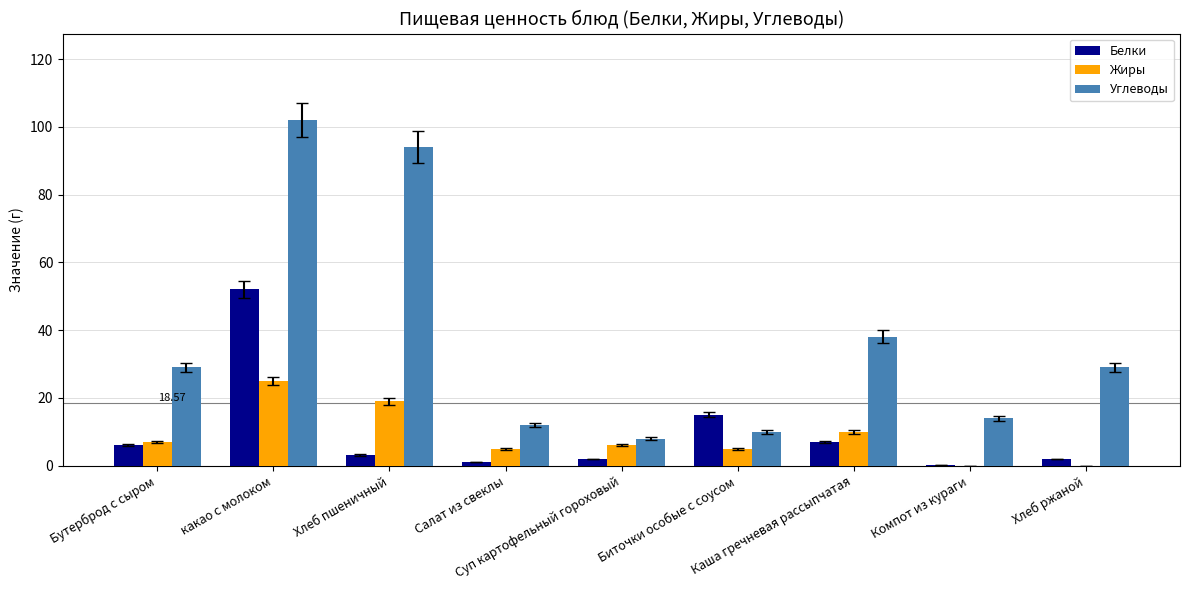

Which series has the largest total across all categories?

Углеводы